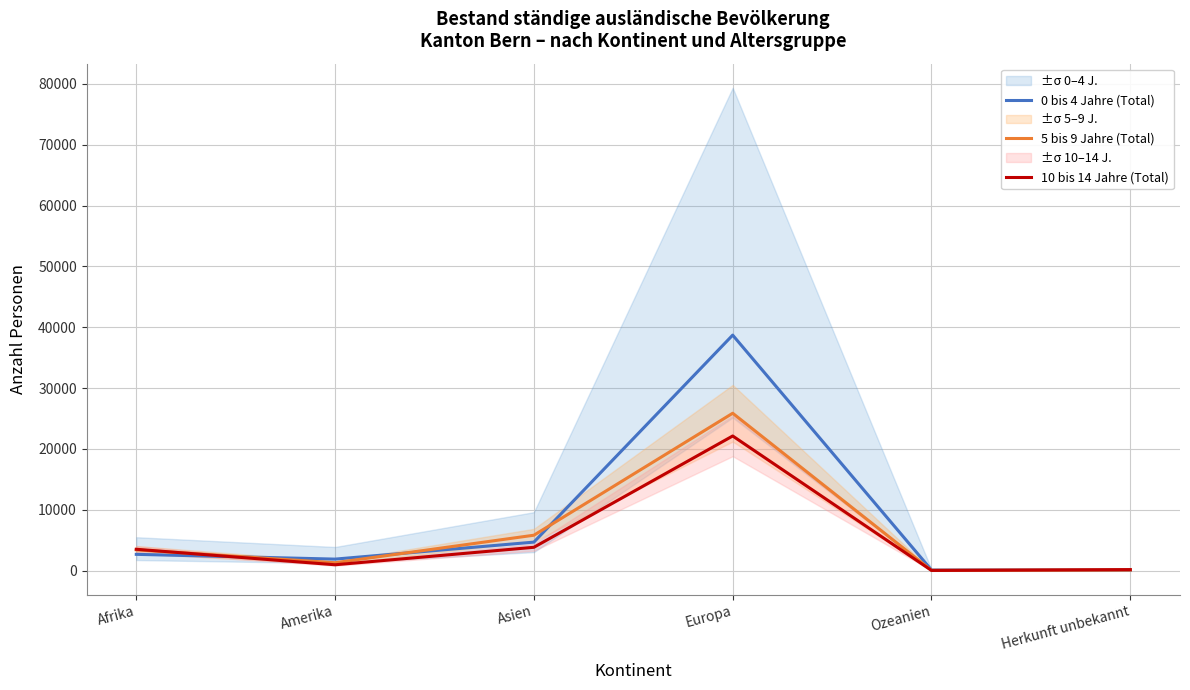

Between which two adjacent categories do 5 bis 9 Jahre (Total) and 0 bis 4 Jahre (Total) first intersect?

Afrika and Amerika